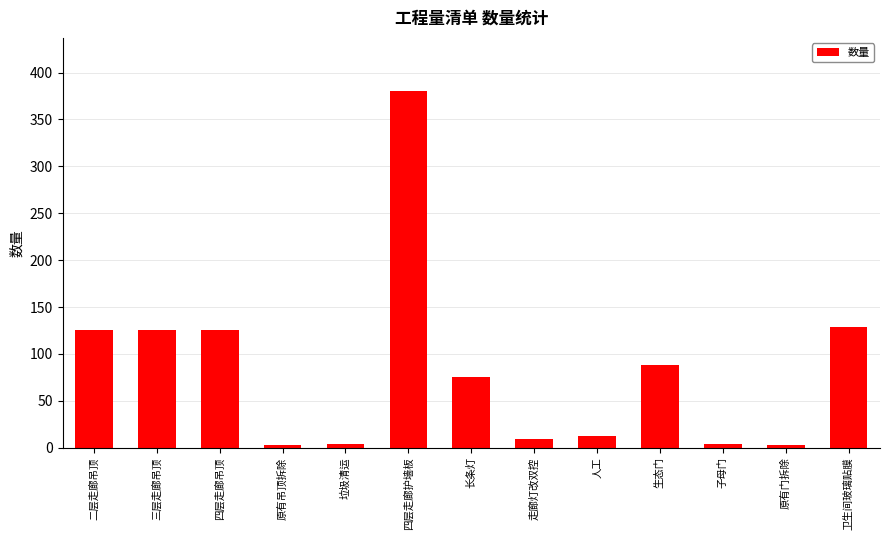

What is the ratio of the value at 卫生间玻璃贴膜 to the value at 长条灯?

1.7